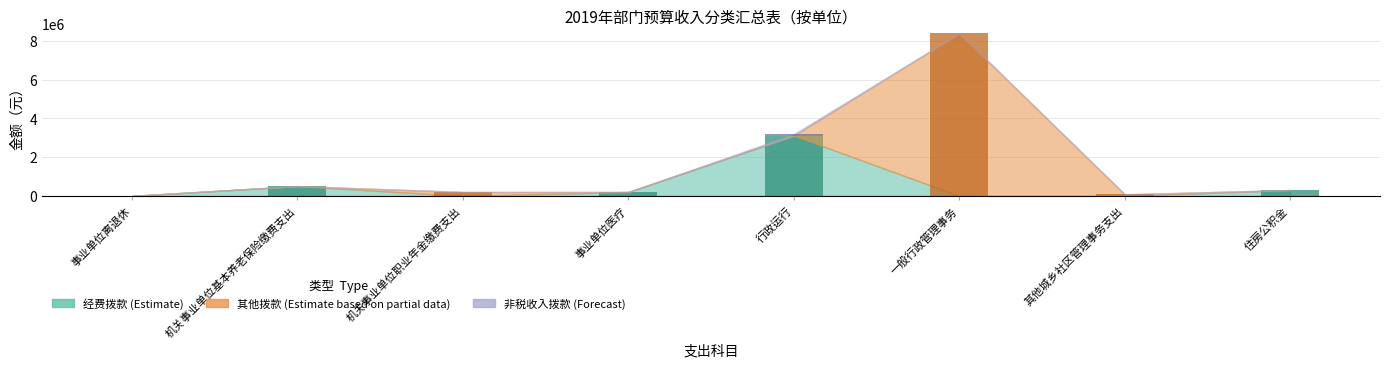

The 经费拨款 series shows 1186768.7 at 一般行政管理事务. True or false?

False